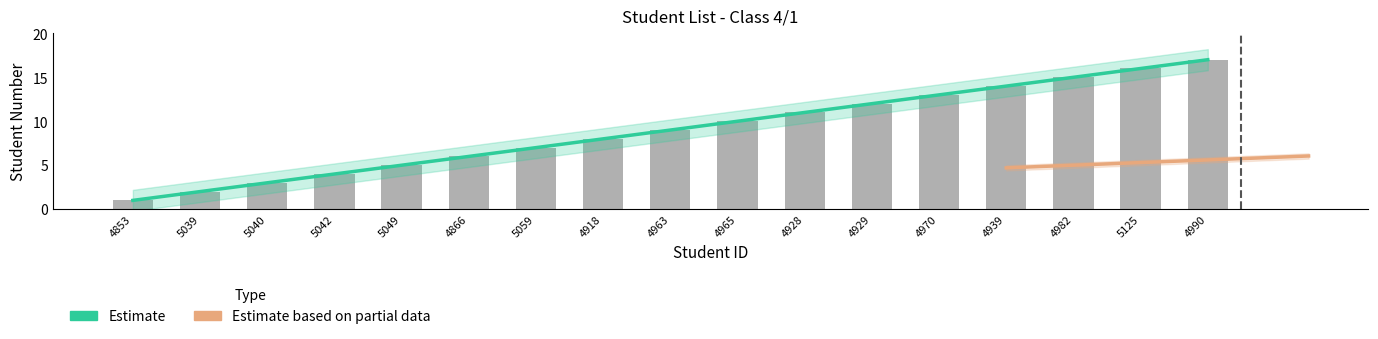

Between 4963 and 4990, which is larger?

4990